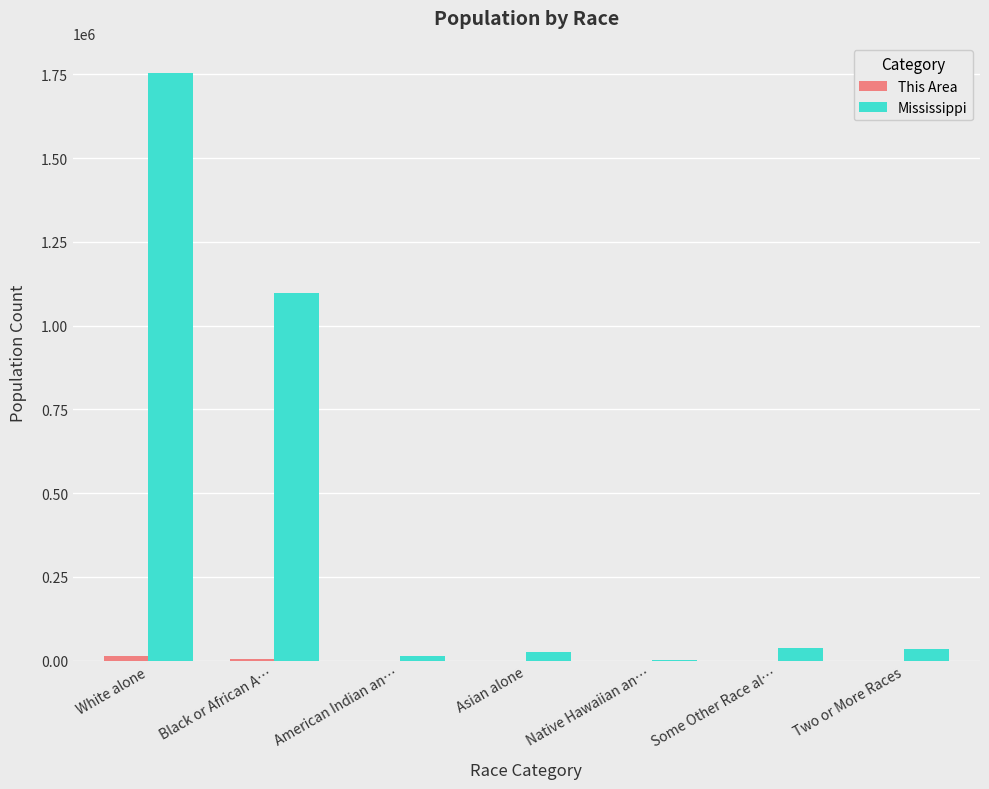

The Mississippi series shows 38162 at Some Other Race al…. True or false?

True